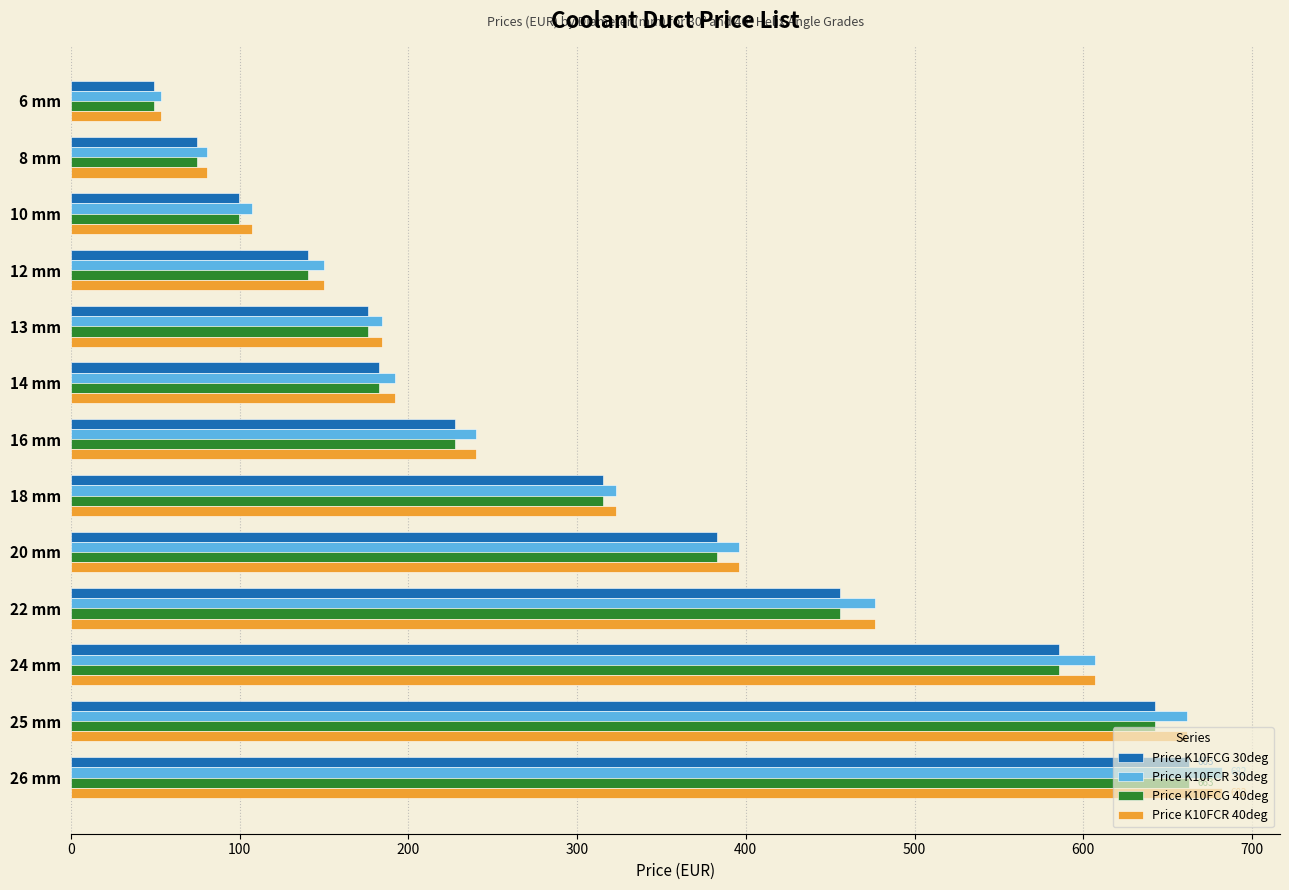

What is the average value of the Price K10FCR 40deg series?

319.6